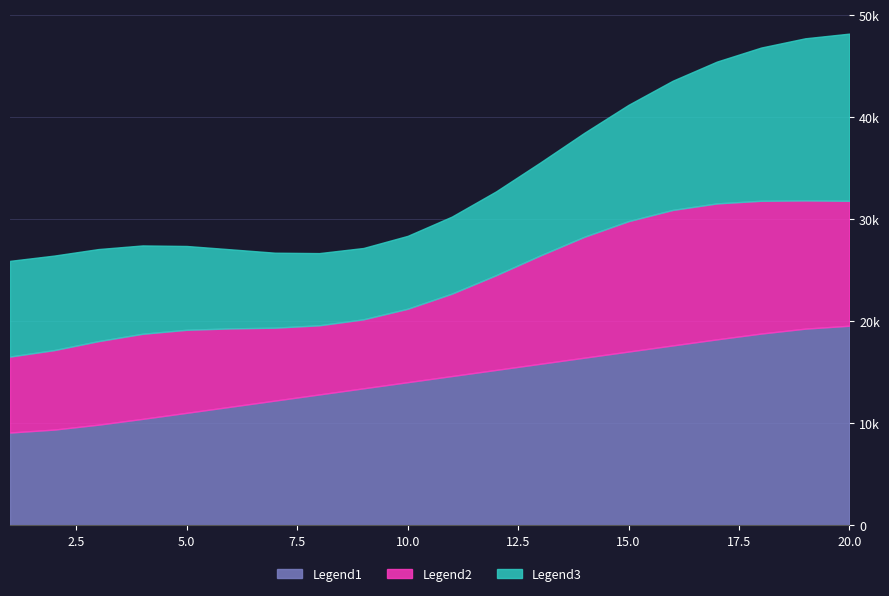

True or false: Legend2 and Legend1 intersect in this chart.

False